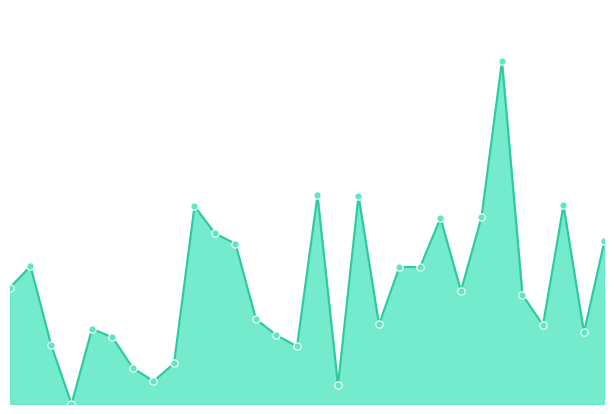

Does the chart have visible grid lines?

No